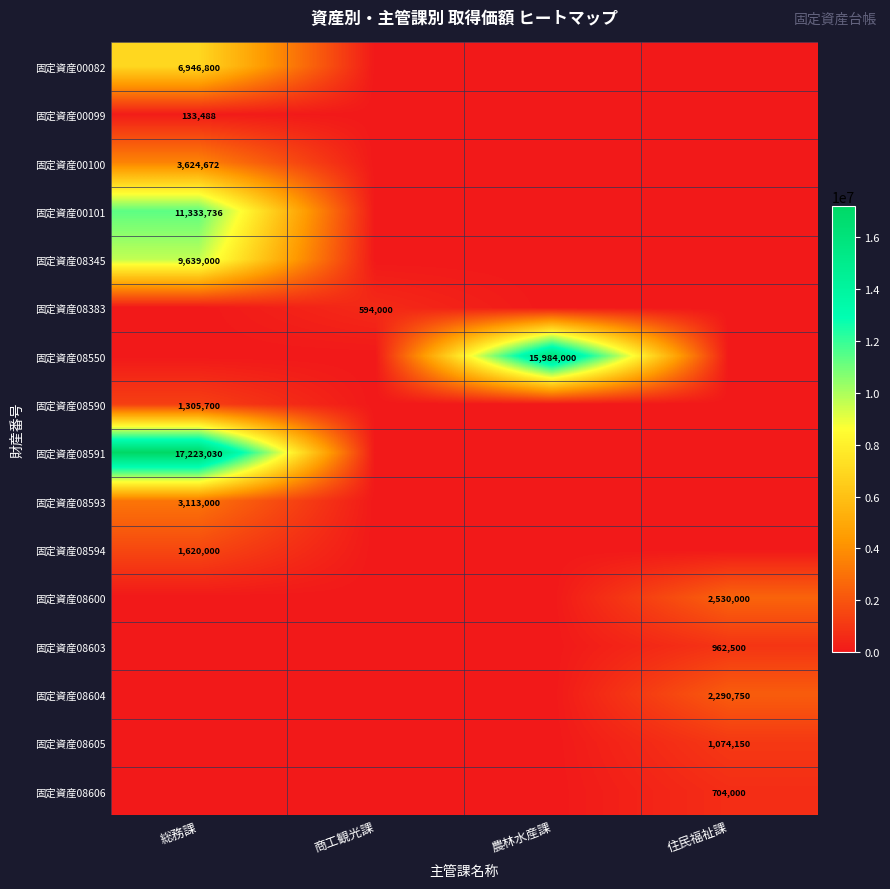

True or false: 固定資産08590 has a value of 1305700 at 総務課.

True